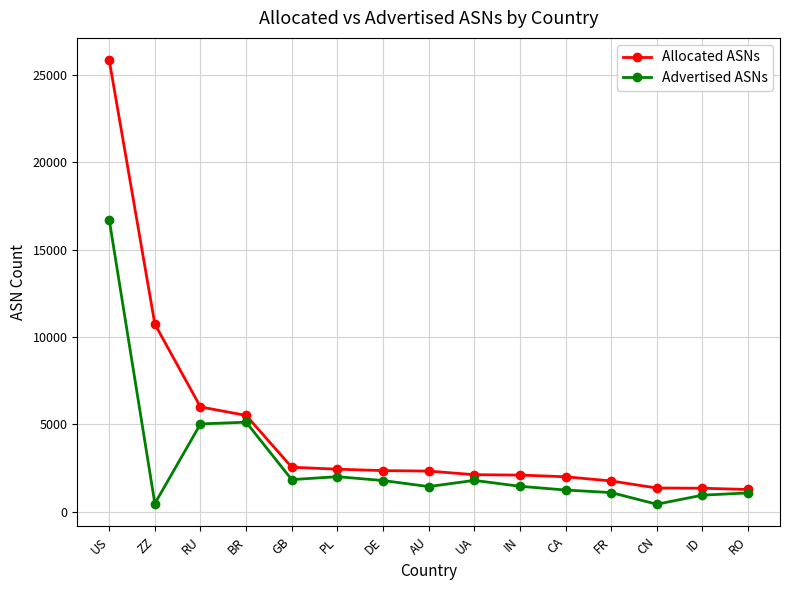

What is the difference between the highest and lowest values at FR?

666